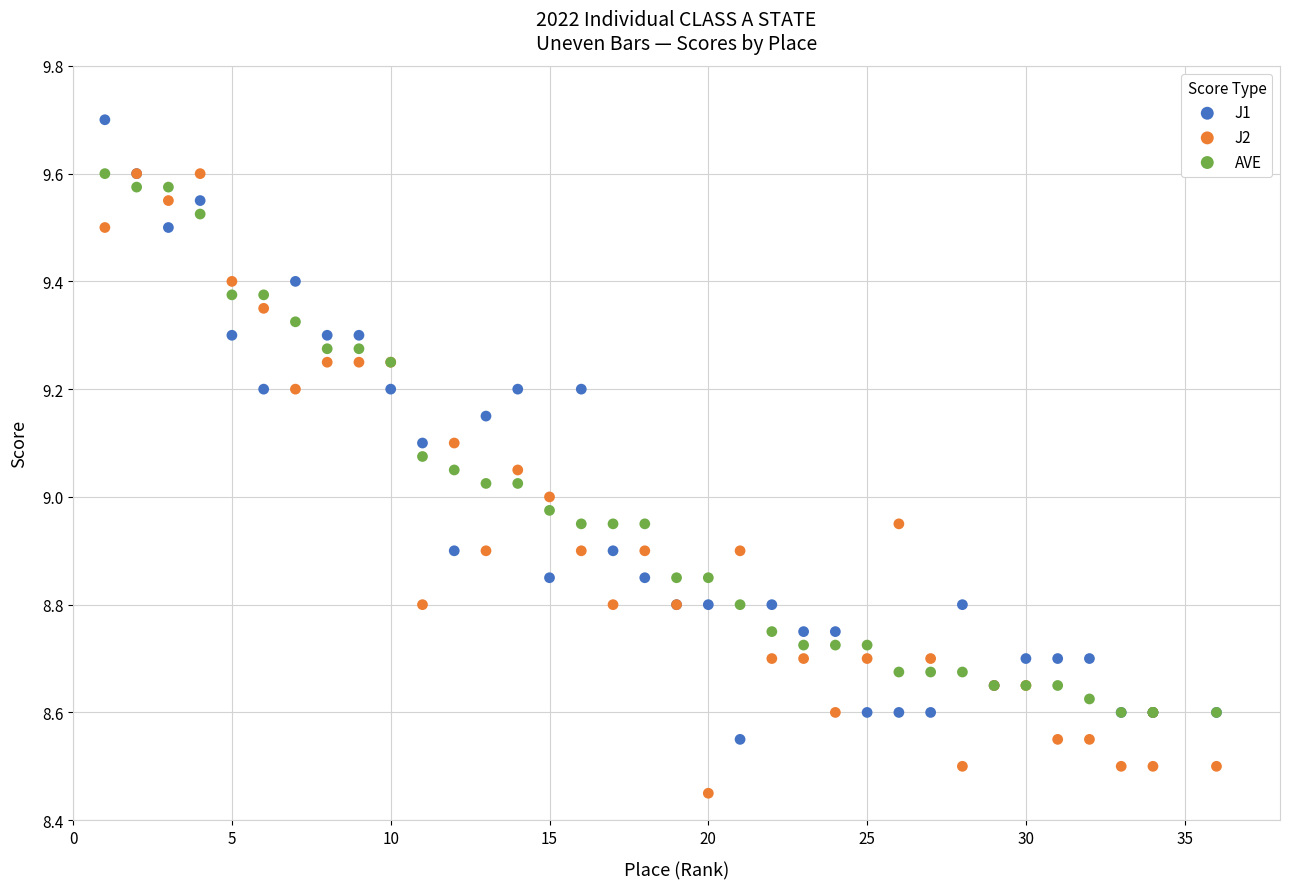

Which series reaches the maximum Y coordinate?

J1